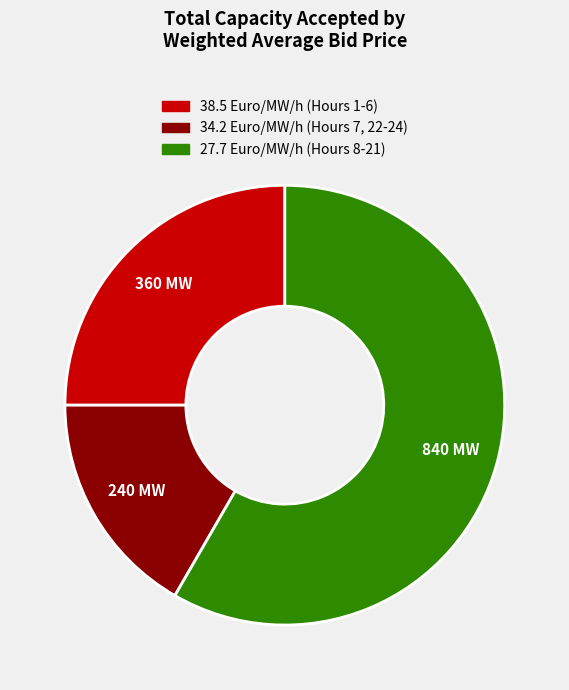

How many slices are in this pie chart?

3